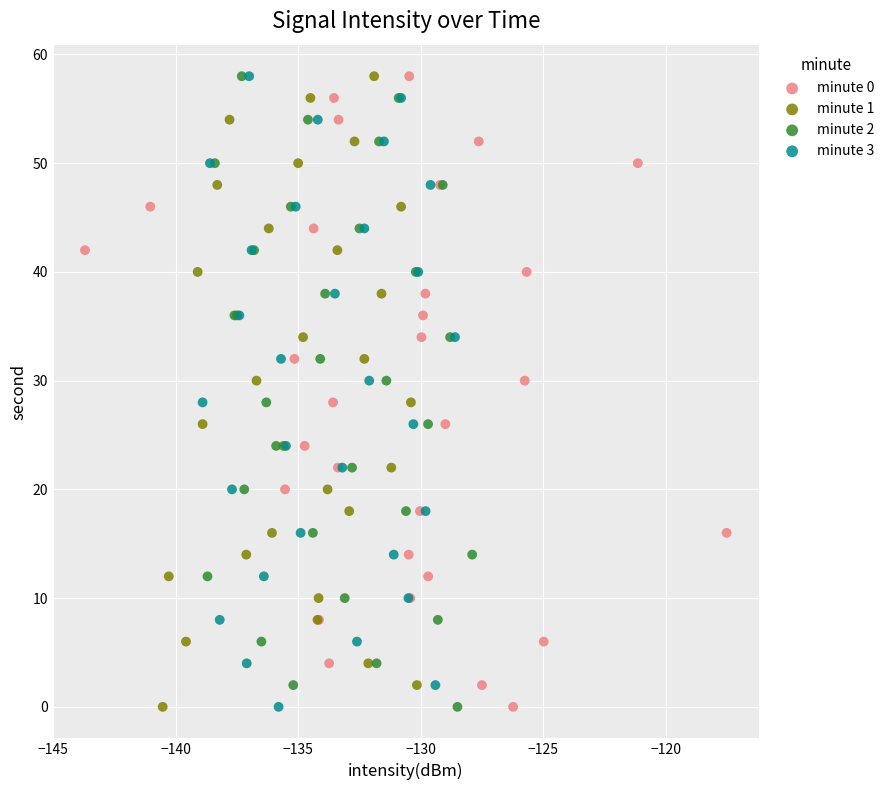

What are all the series names shown in the legend?

minute 0, minute 1, minute 2, minute 3